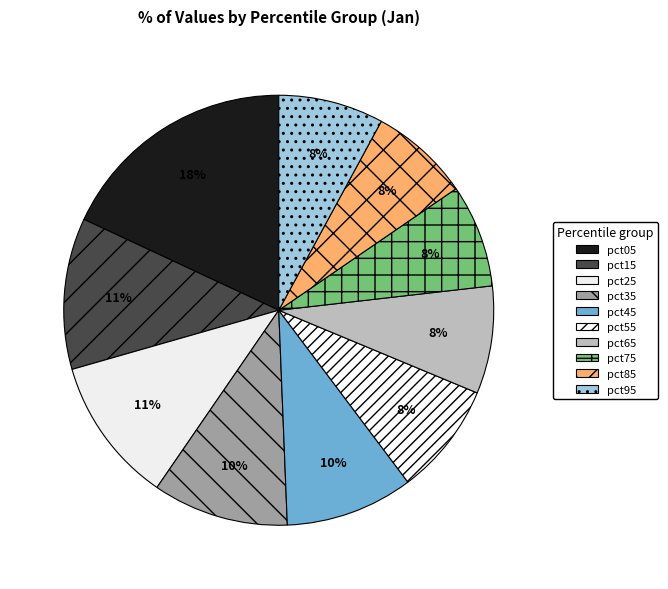

Is it true that pct45 is 10% of the pie?

True